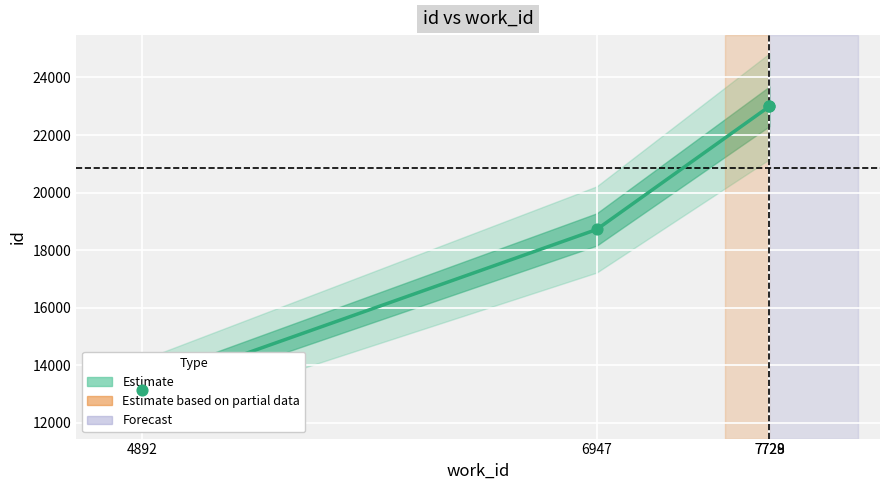

What is the change in value from 4892 to 7729?

+9854